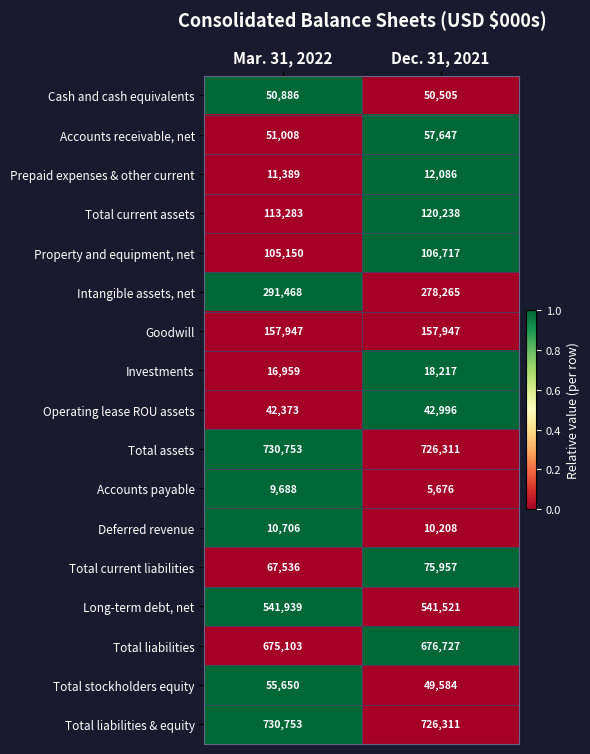

Between Mar. 31, 2022 and Dec. 31, 2021, which series saw the biggest shift?

Intangible assets, net